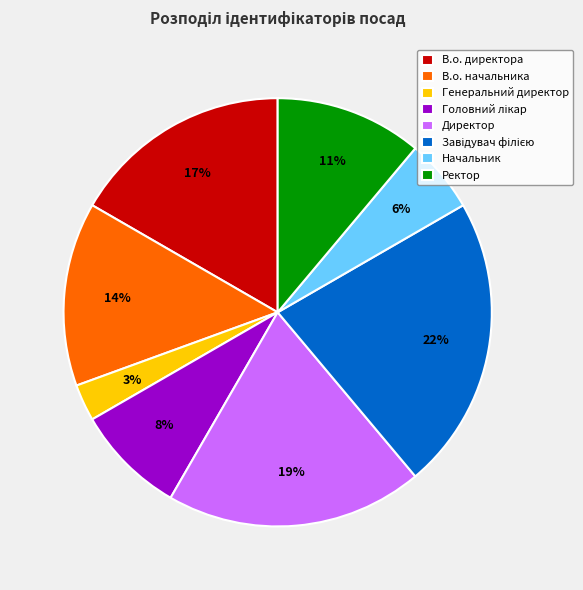

Is it true that В.о. начальника is 14% of the pie?

True